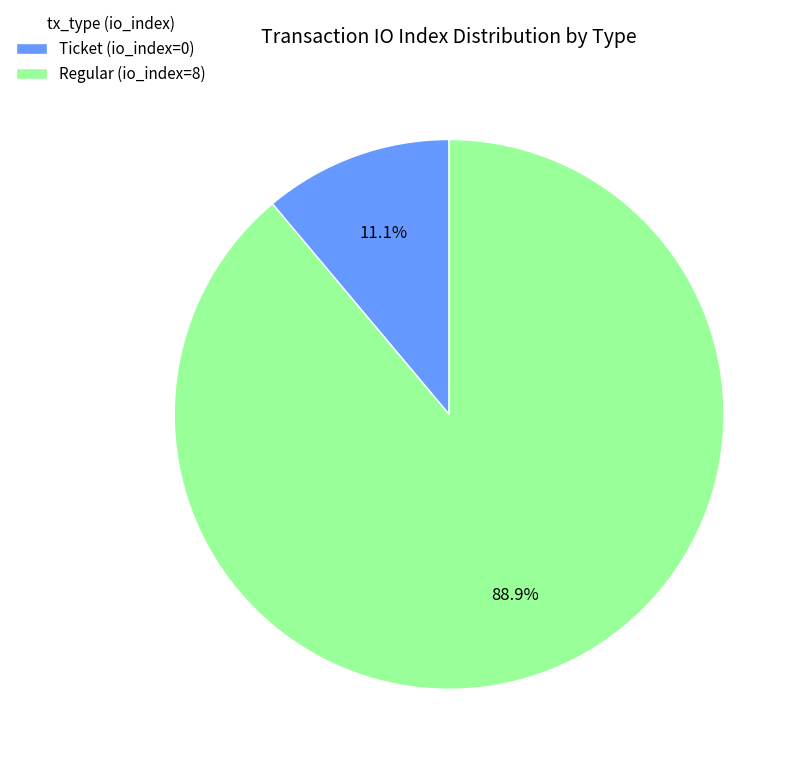

Which category has the smallest portion of the pie?

Ticket (io_index=0)